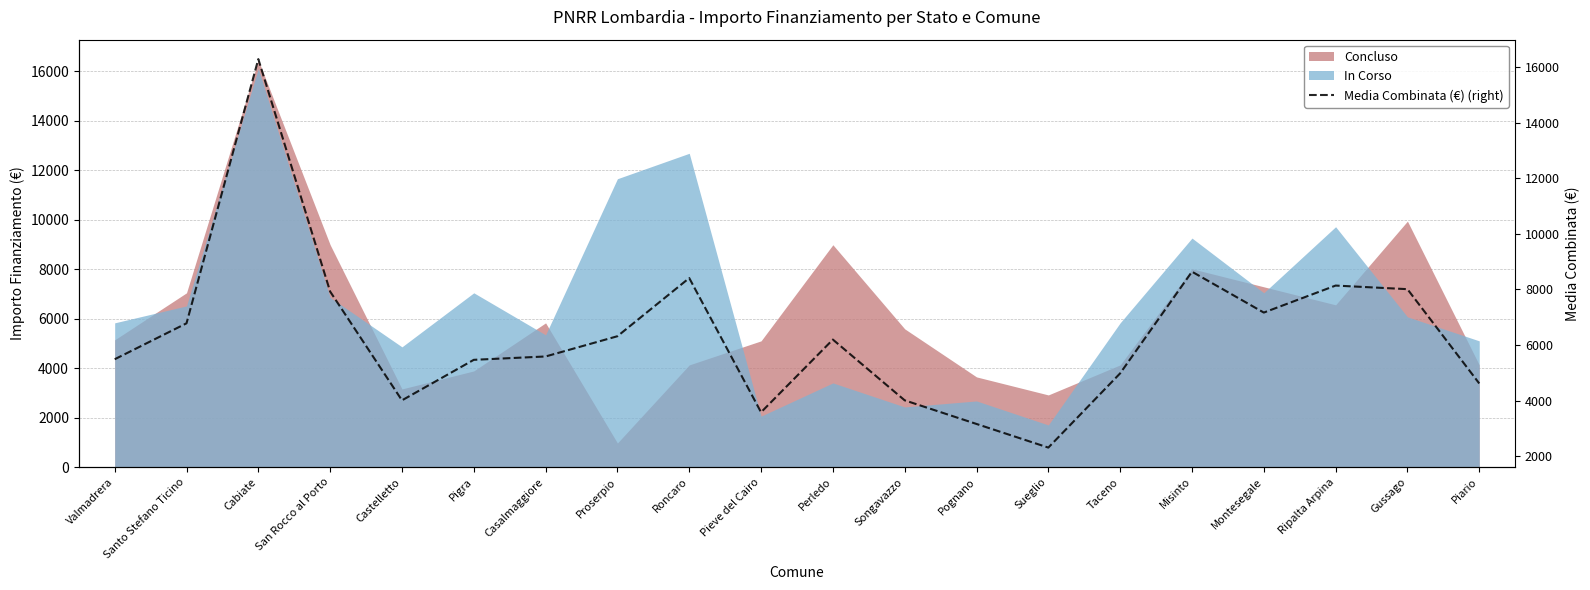

The chart shows a value of 6716.3 at Songavazzo. True or false?

False